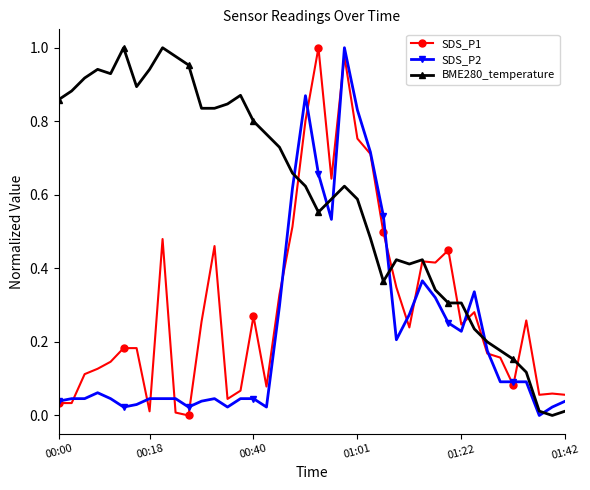

Does the chart have visible grid lines?

No